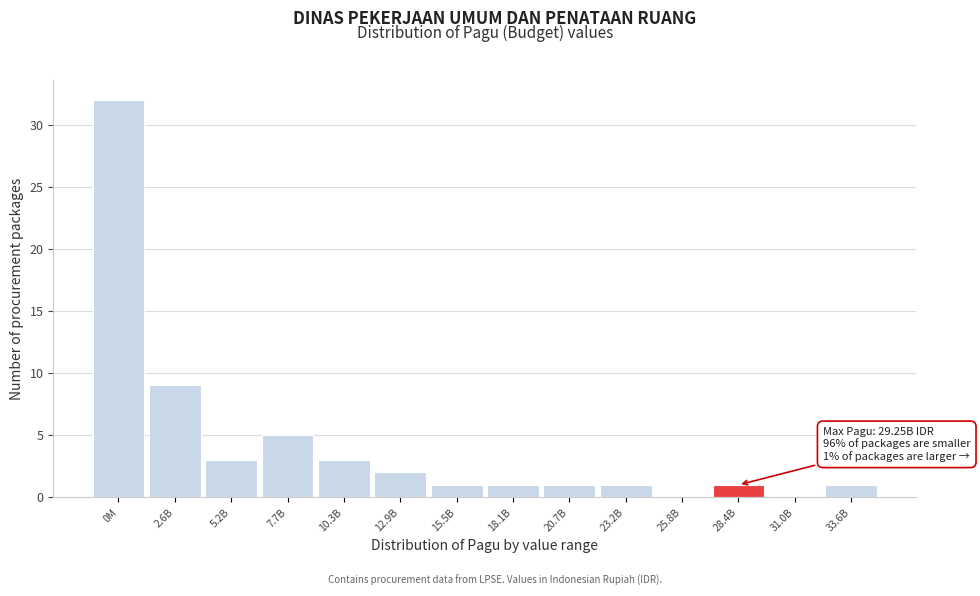

Reading right to left, extract all data points from this chart.

33.6B=1	31.0B=0	28.4B=1	25.8B=0	23.2B=1	20.7B=1	18.1B=1	15.5B=1	12.9B=2	10.3B=3	7.7B=5	5.2B=3	2.6B=9	0M=32